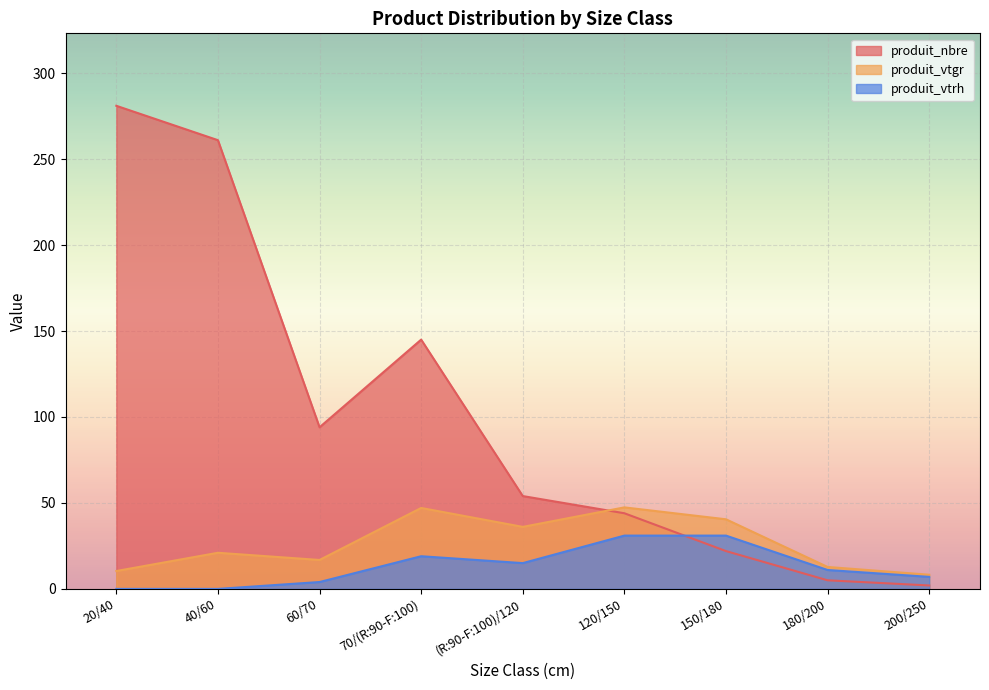

What is the minimum value for produit_nbre?

2.0